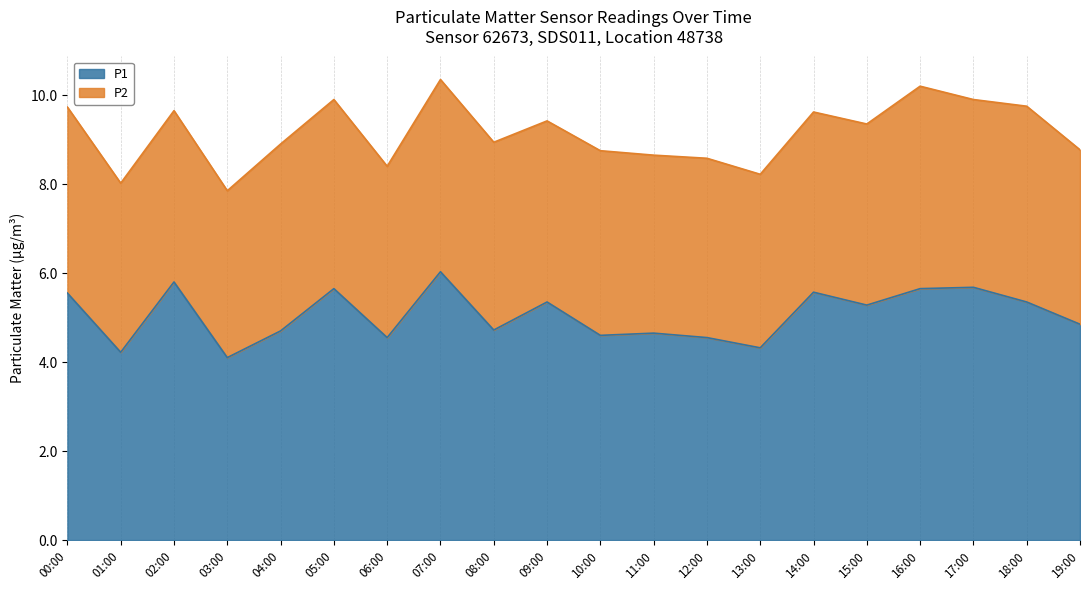

What is the minimum value for P1?

4.1